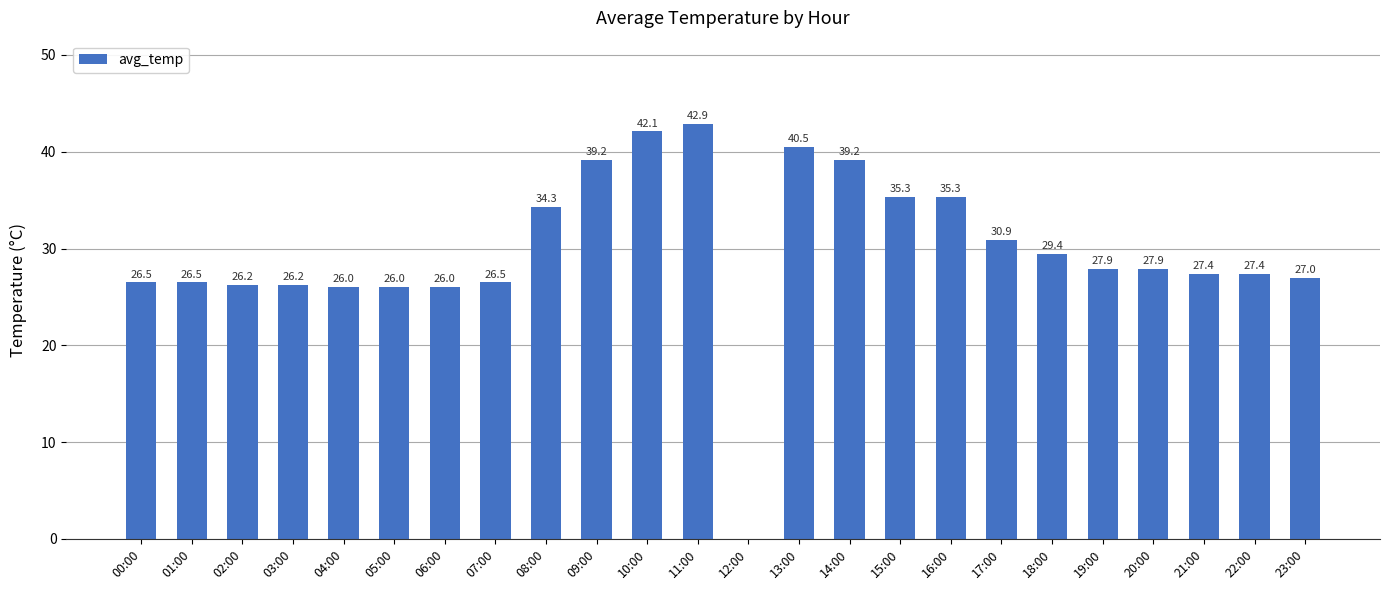

At which label does the data first exceed 27?

08:00